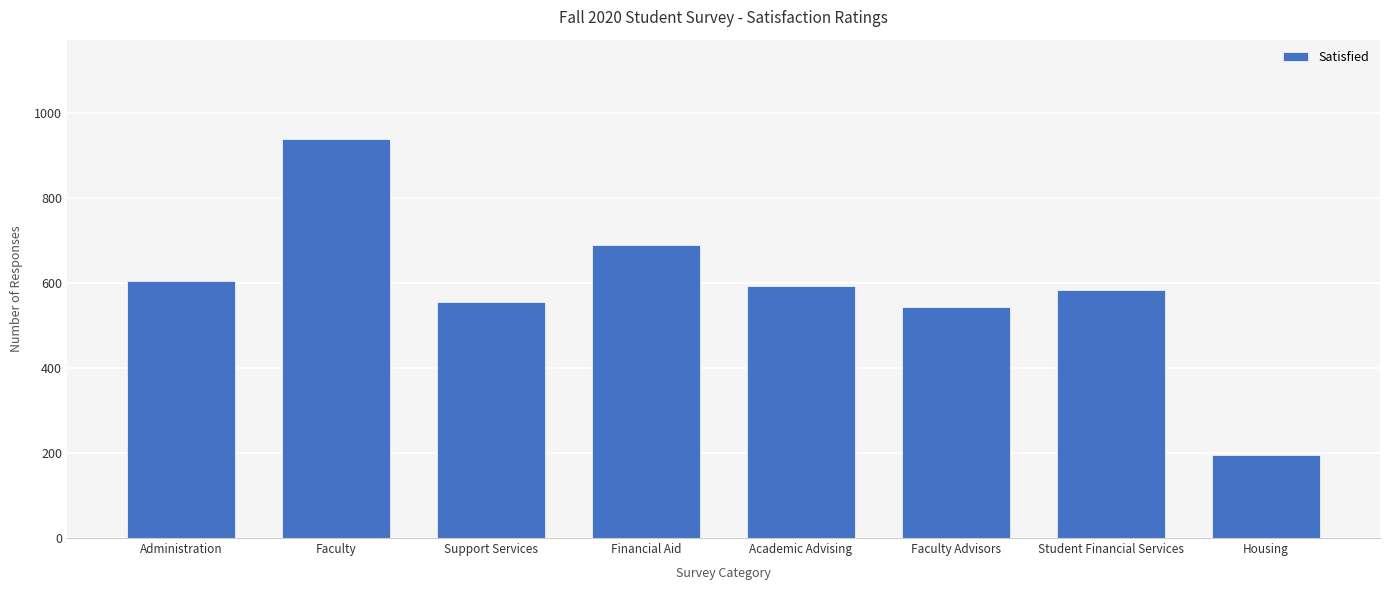

What is the value of the 3rd bar from the left?

555